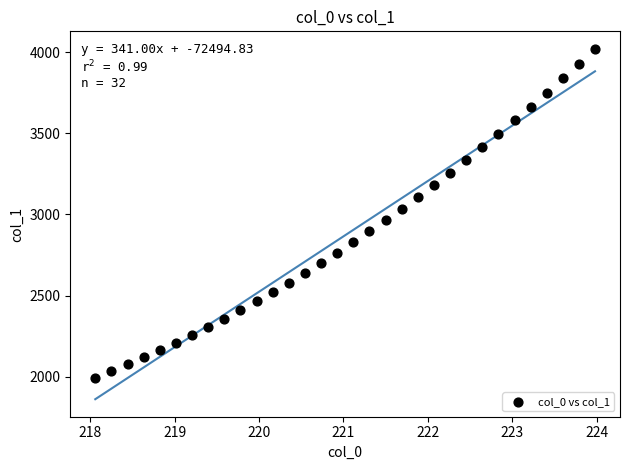

What is the range of X values (max minus min)?

5.9